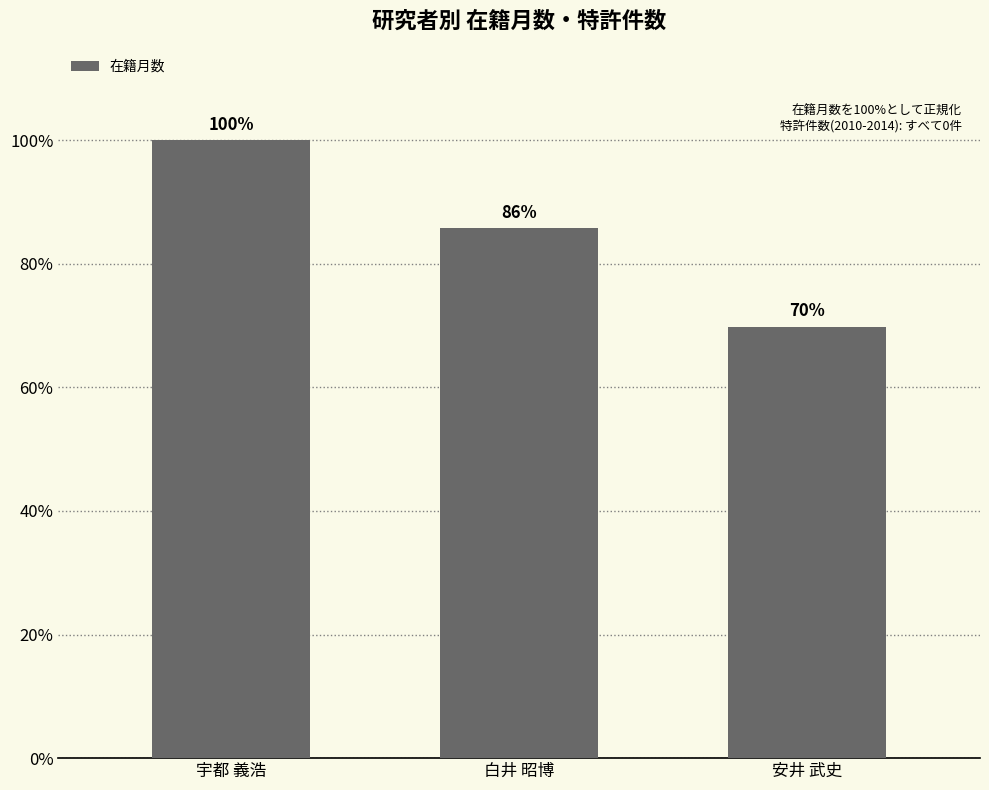

What is the greatest value displayed?

1.0